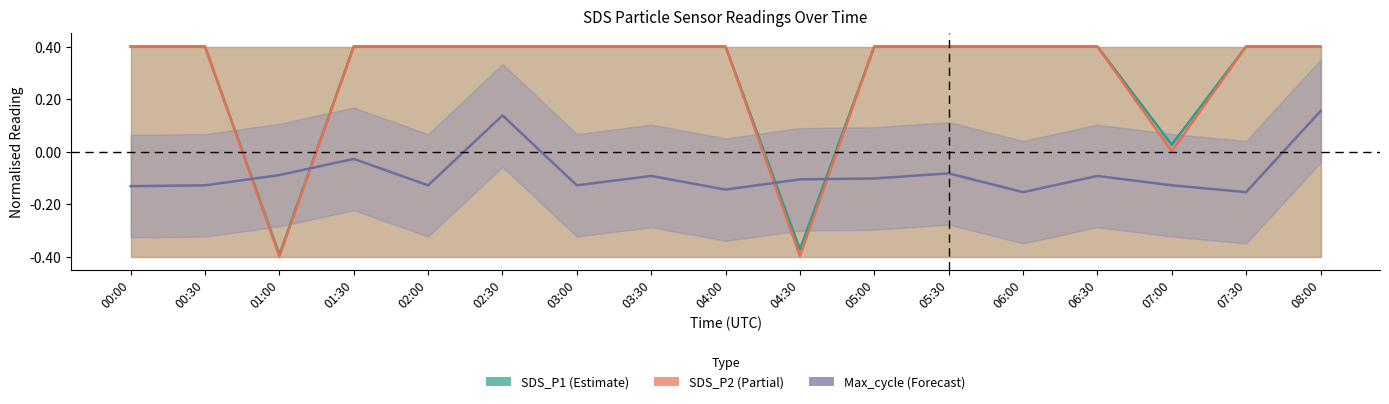

At how many categories does at least one series exceed 0?

15